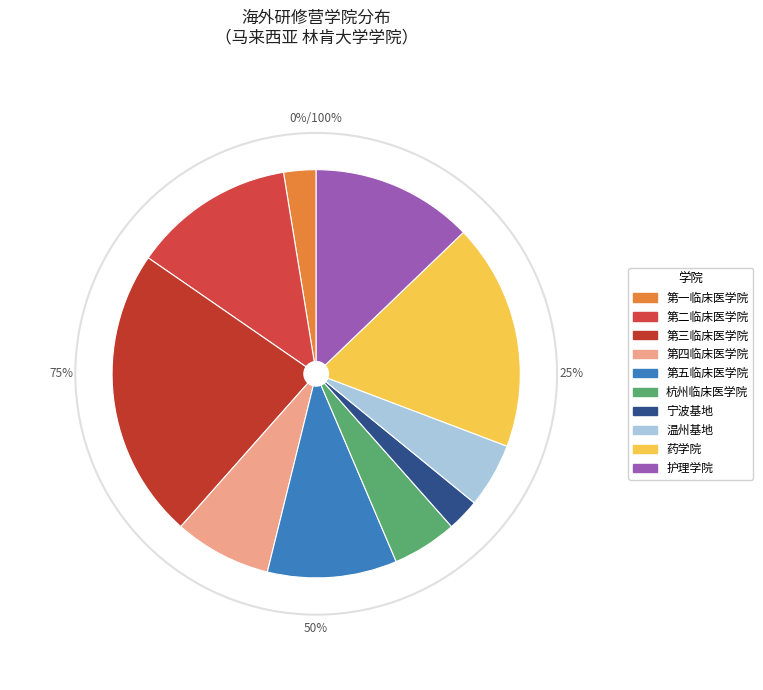

How many slices are in this pie chart?

10